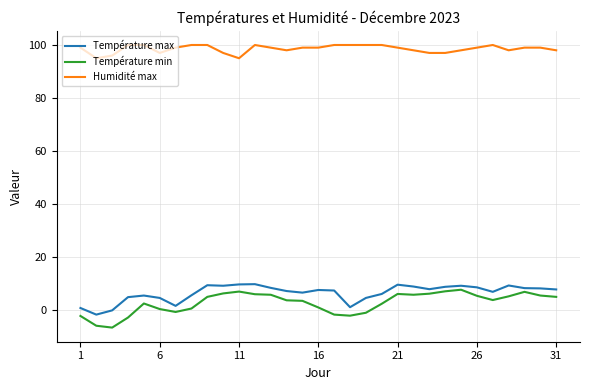

True or false: Humidité max and Température min cross at least once.

False